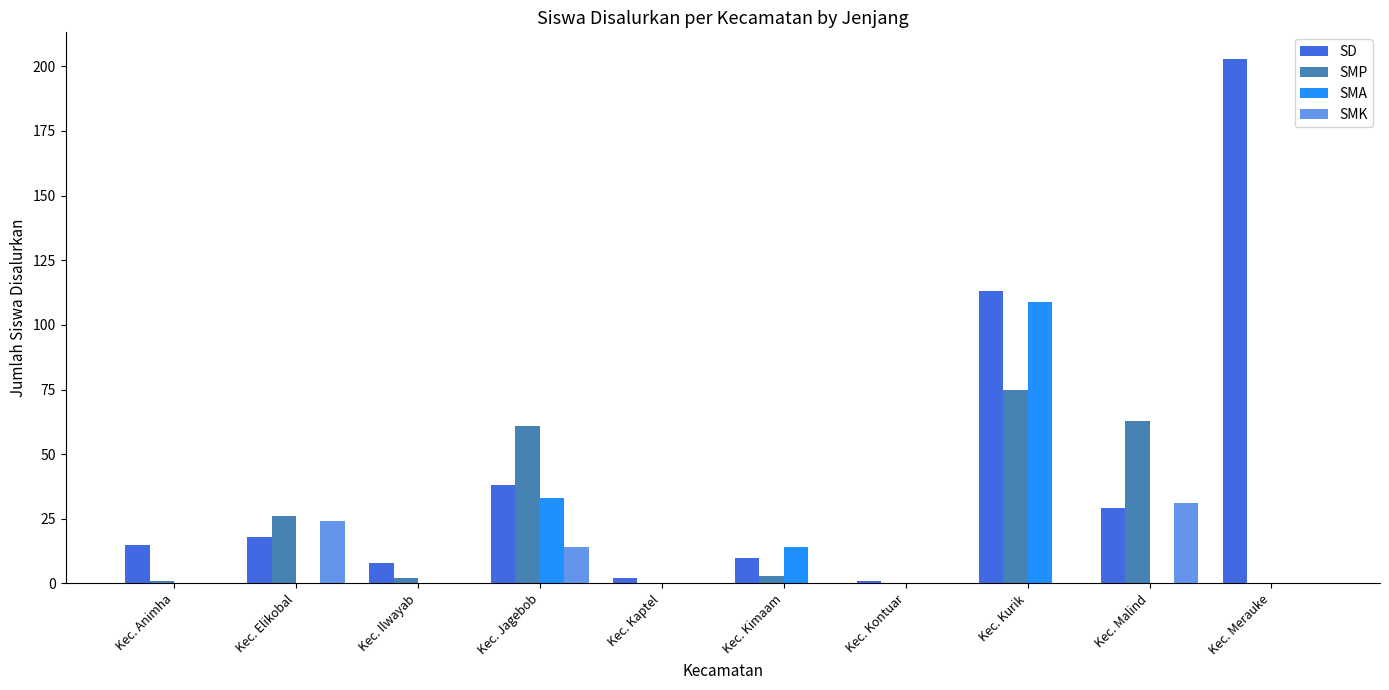

Is the value of SMP at Kec. Malind greater than the value of SMA at Kec. Animha?

Yes